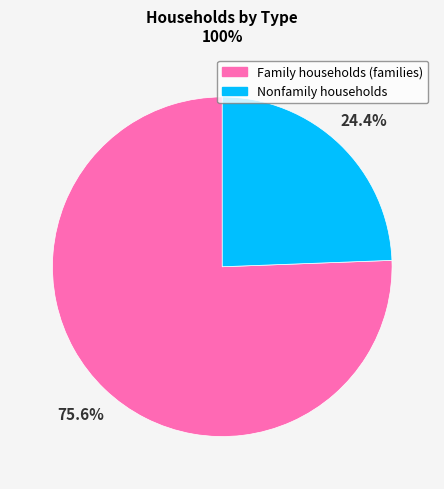

How many slices are in this pie chart?

2